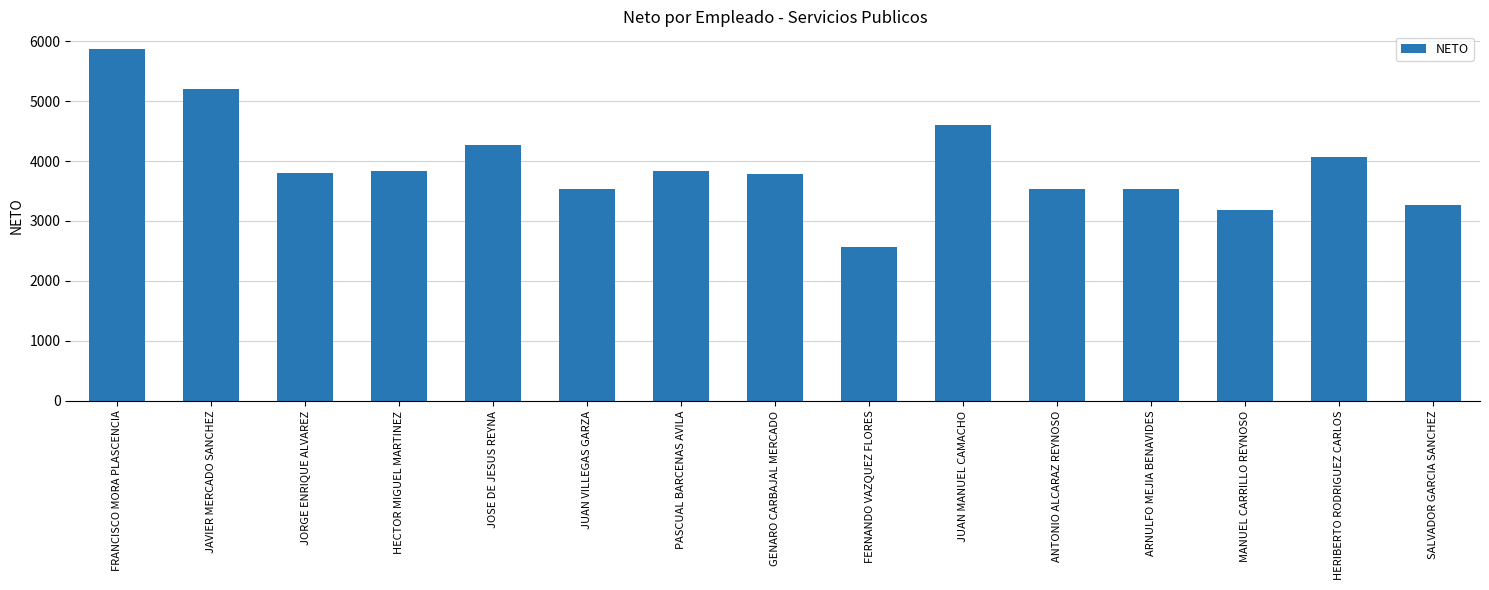

What is the label of the 9th bar from the left?

FERNANDO VAZQUEZ FLORES